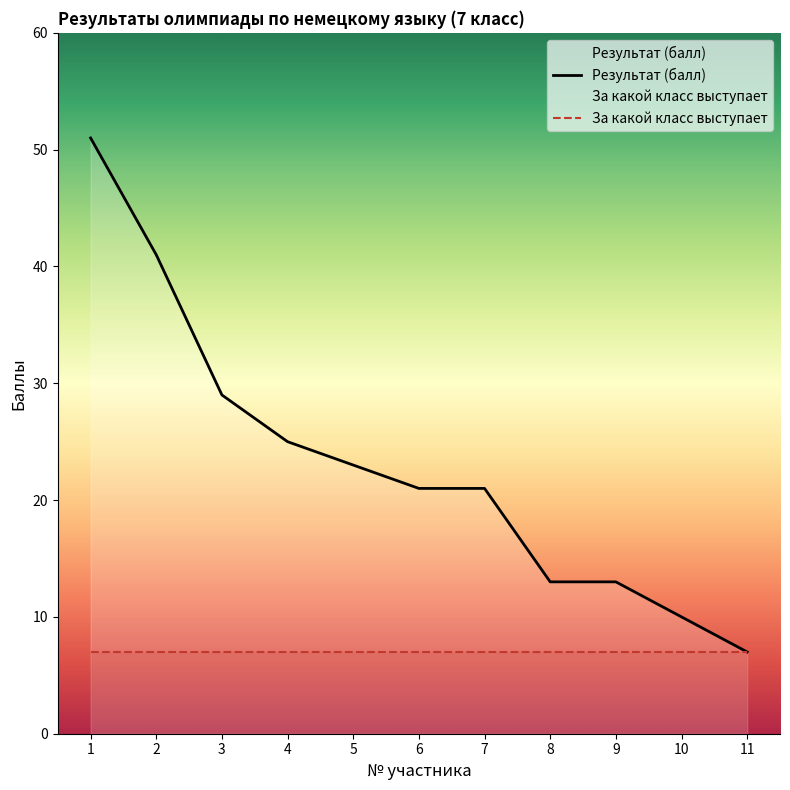

Where does the Результат (балл) series first go above 21?

1